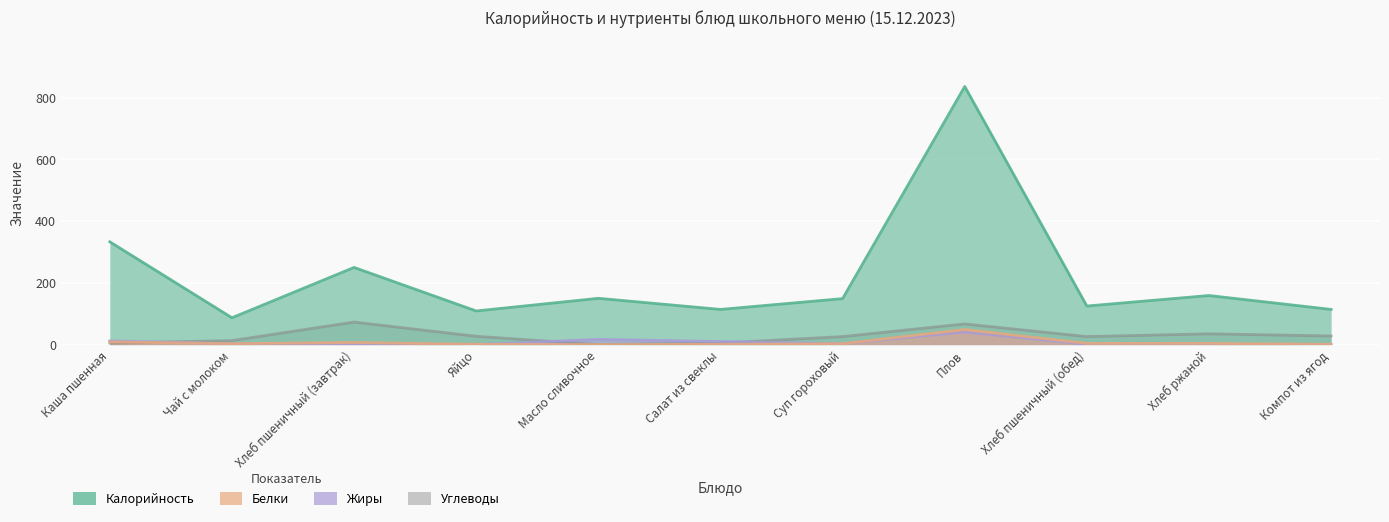

At Хлеб ржаной, list the series in order from largest to smallest.

Калорийность, Углеводы, Белки, Жиры